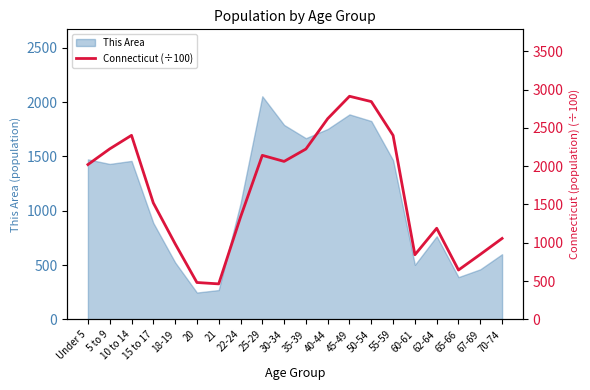

Is it true that the value at 55-59 is 2401.6?

True